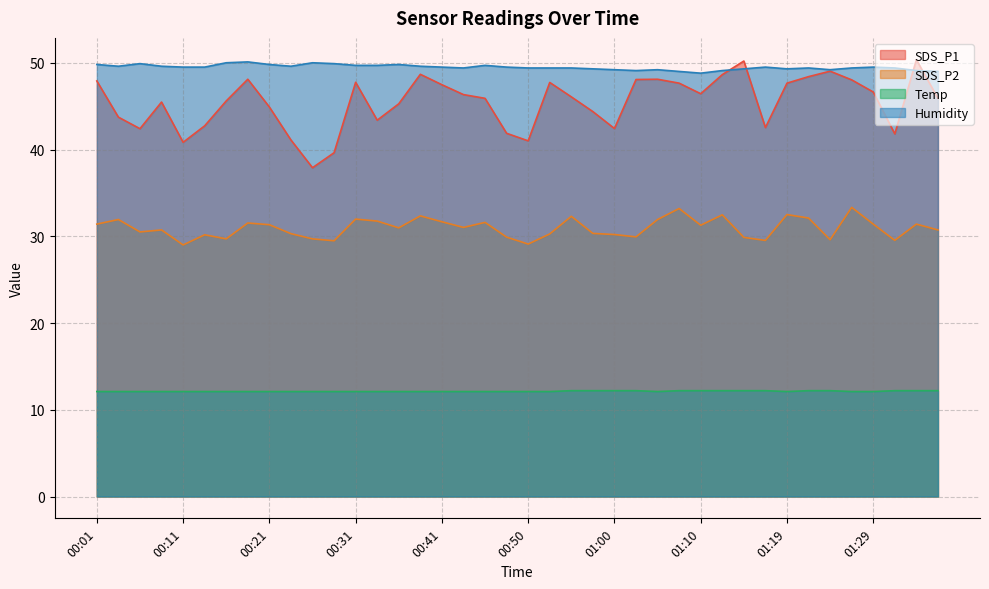

Rank the series by their maximum value, from lowest to highest.

Temp, SDS_P2, Humidity, SDS_P1